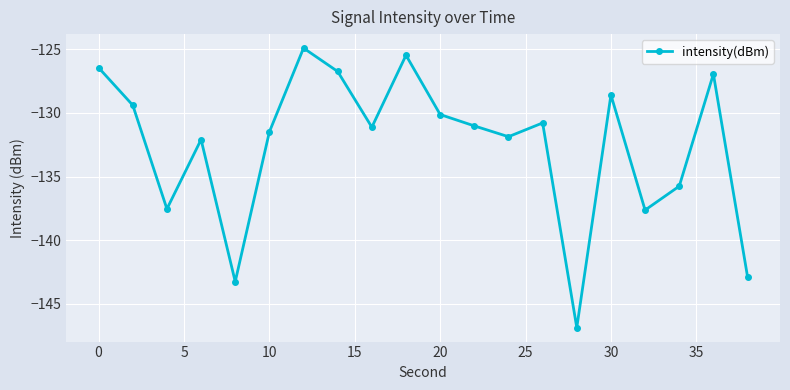

What is the sum of all values?

-2650.9